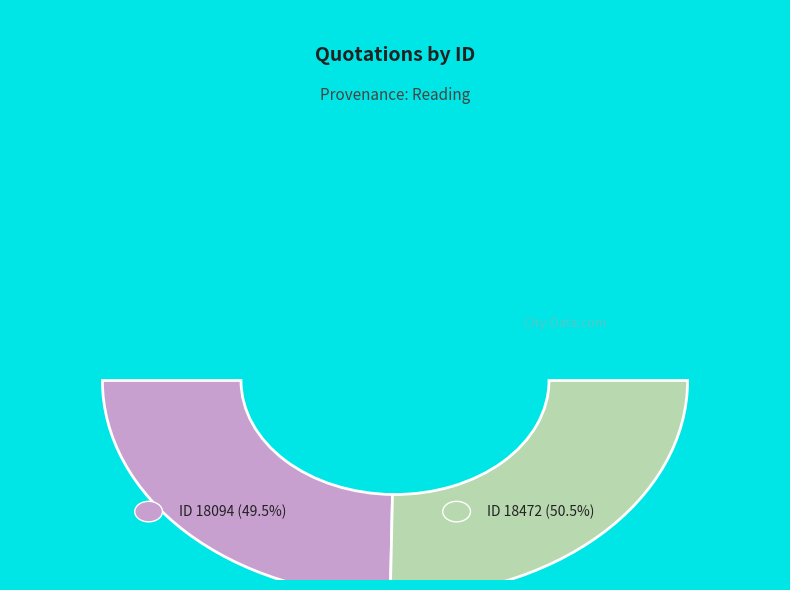

To the nearest percent, what percentage of the pie is Fetters (id: 18094)?

49%